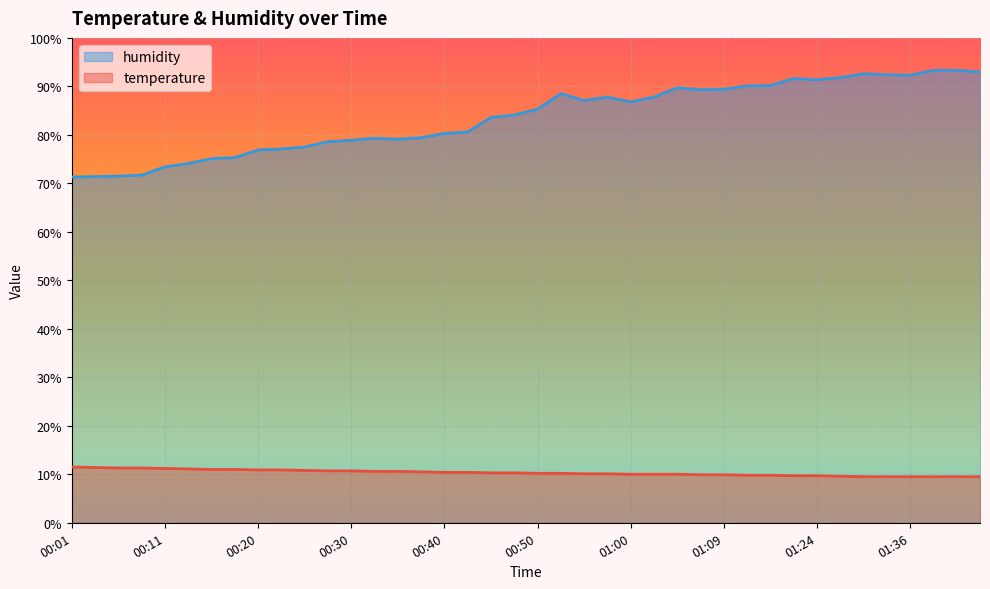

Which category has the highest value across all series?

01:39